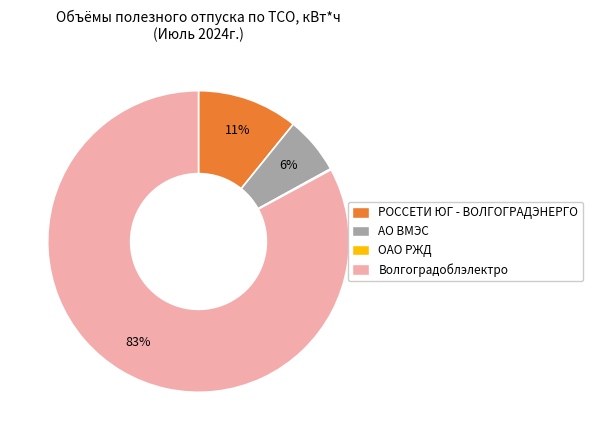

To the nearest percent, what is the average slice percentage?

25%